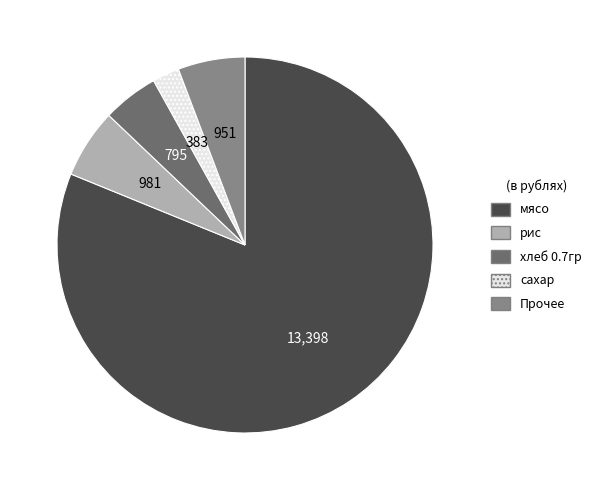

Which category has the smallest portion of the pie?

сахар